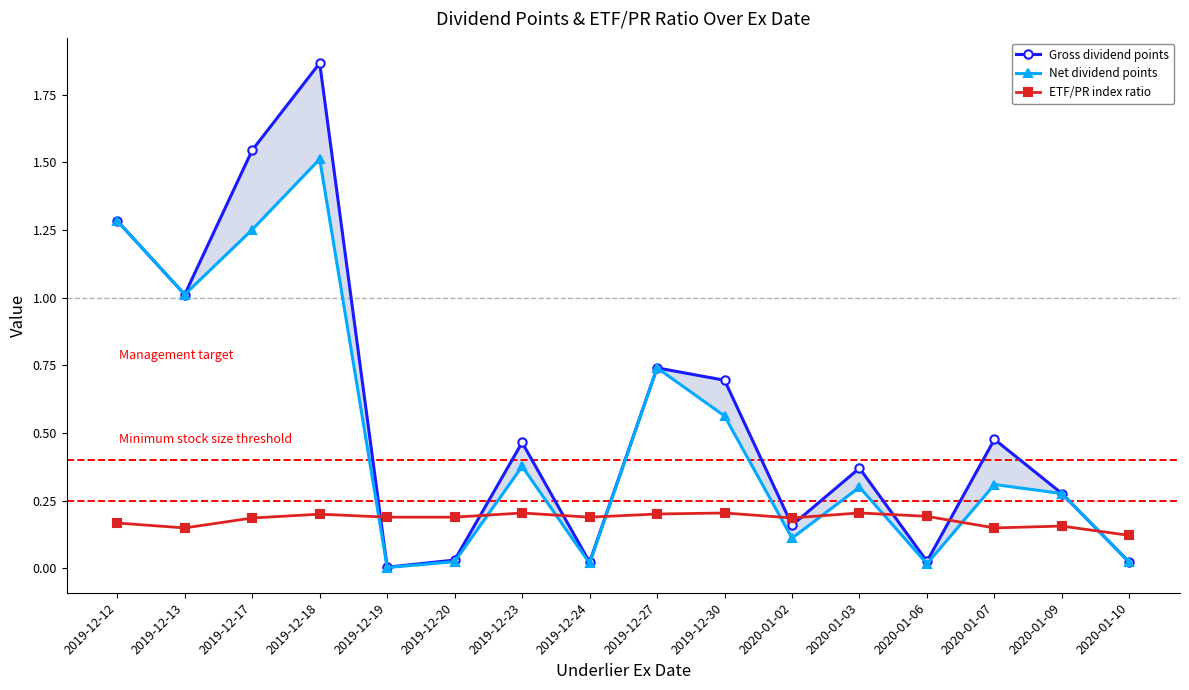

What is the highest value of the Net dividend points series?

1.5